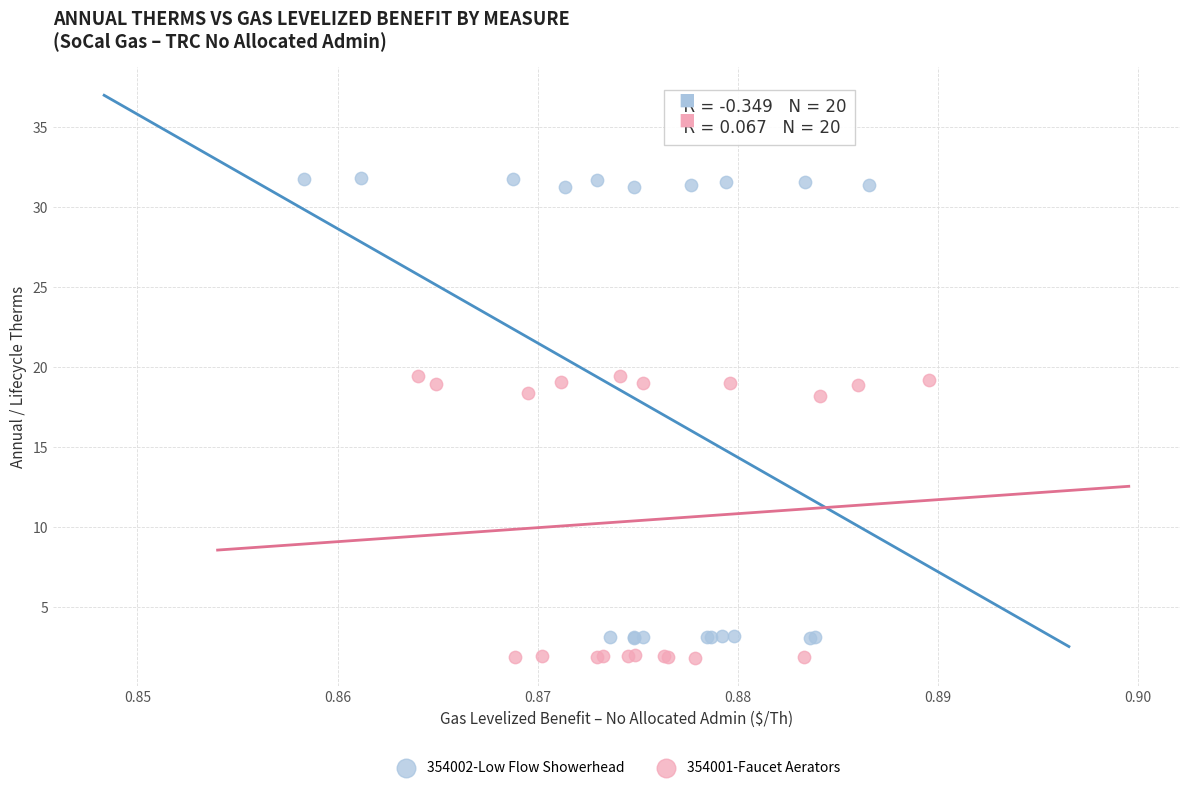

Which series has the largest Y range (max minus min)?

354002-Low Flow Showerhead